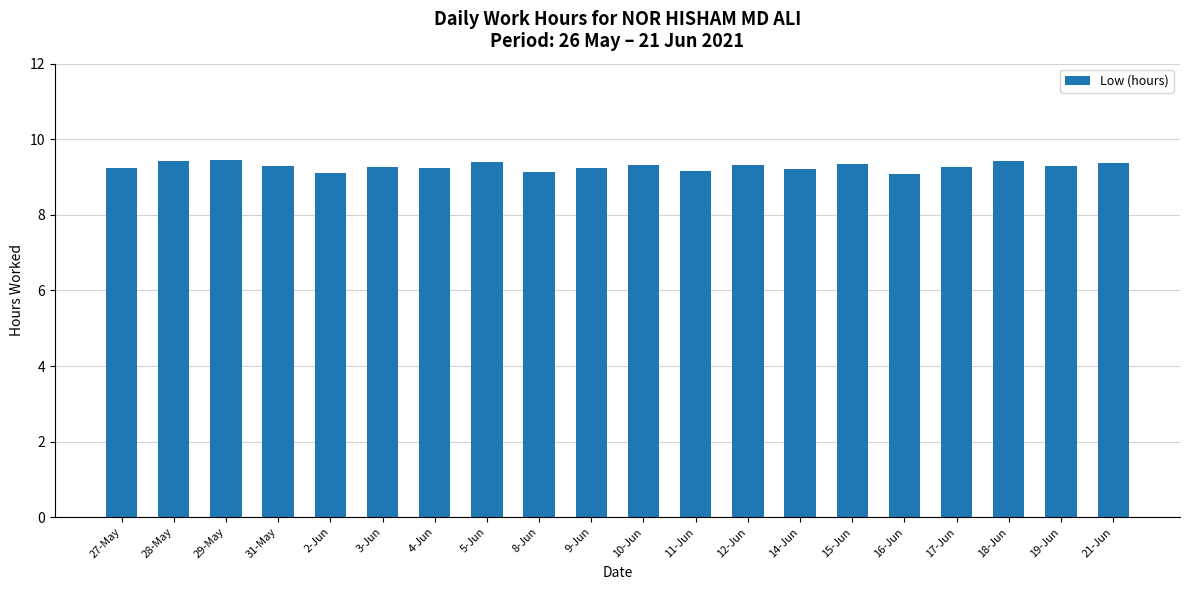

What is the average value?

9.3